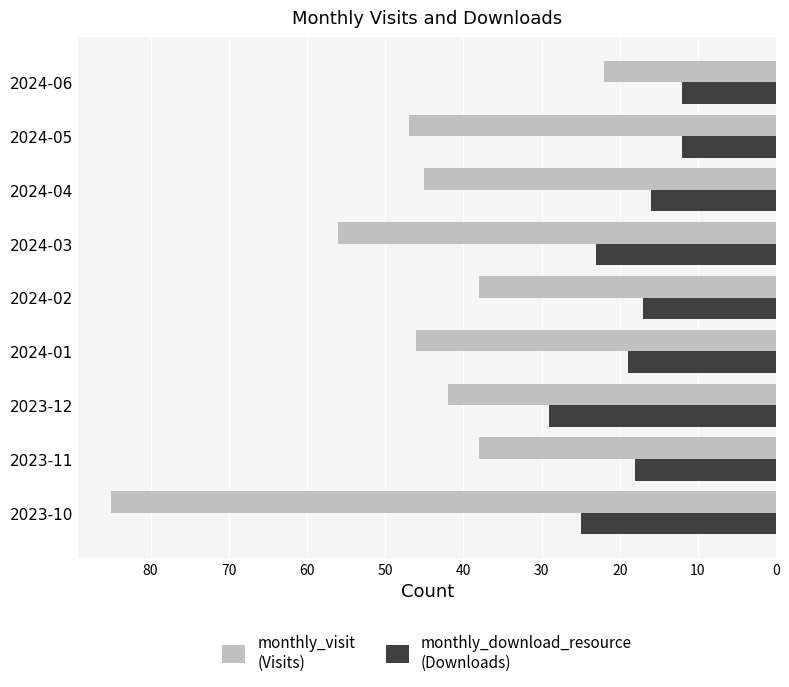

Which category has the highest value across all series?

2023-10